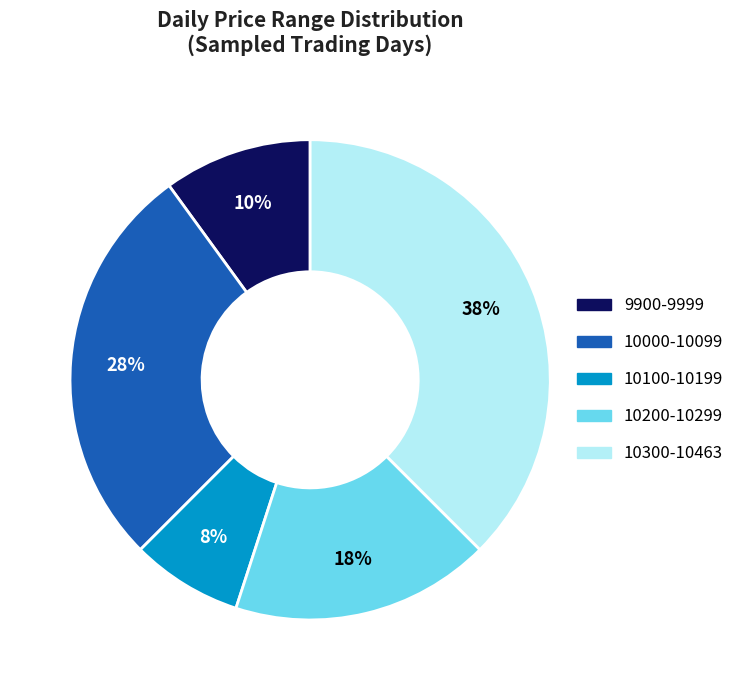

Is there a majority slice in this chart?

No